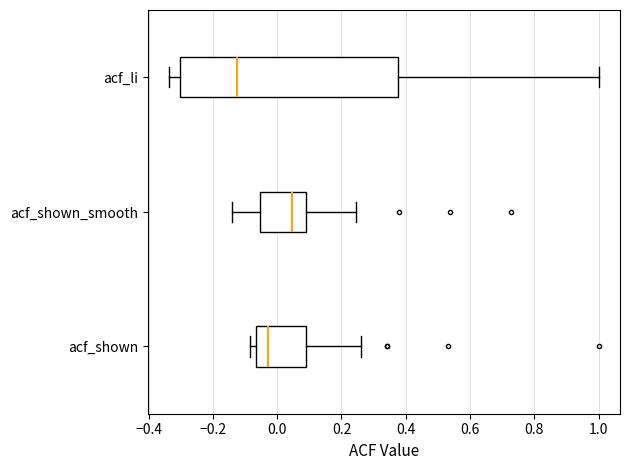

Which box is the widest, from its left edge to its right edge?

acf_li